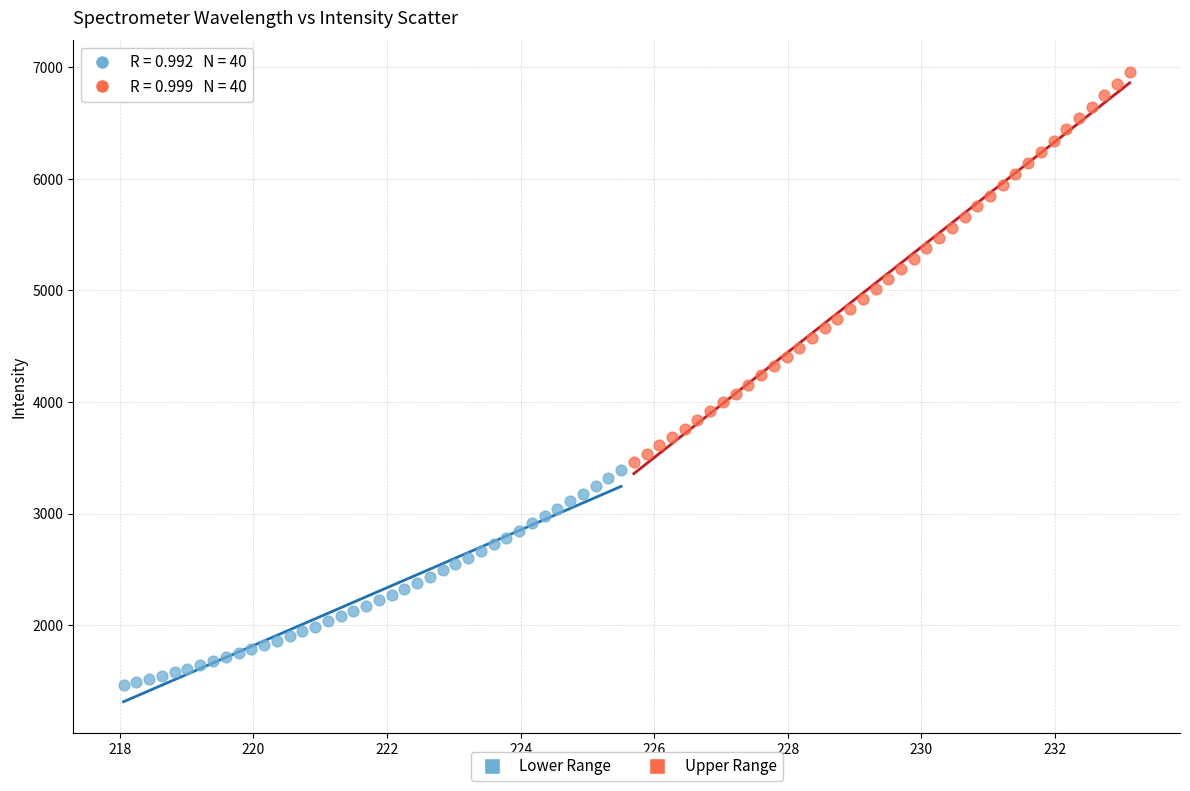

Which series has the widest spread of Y values?

Upper Range